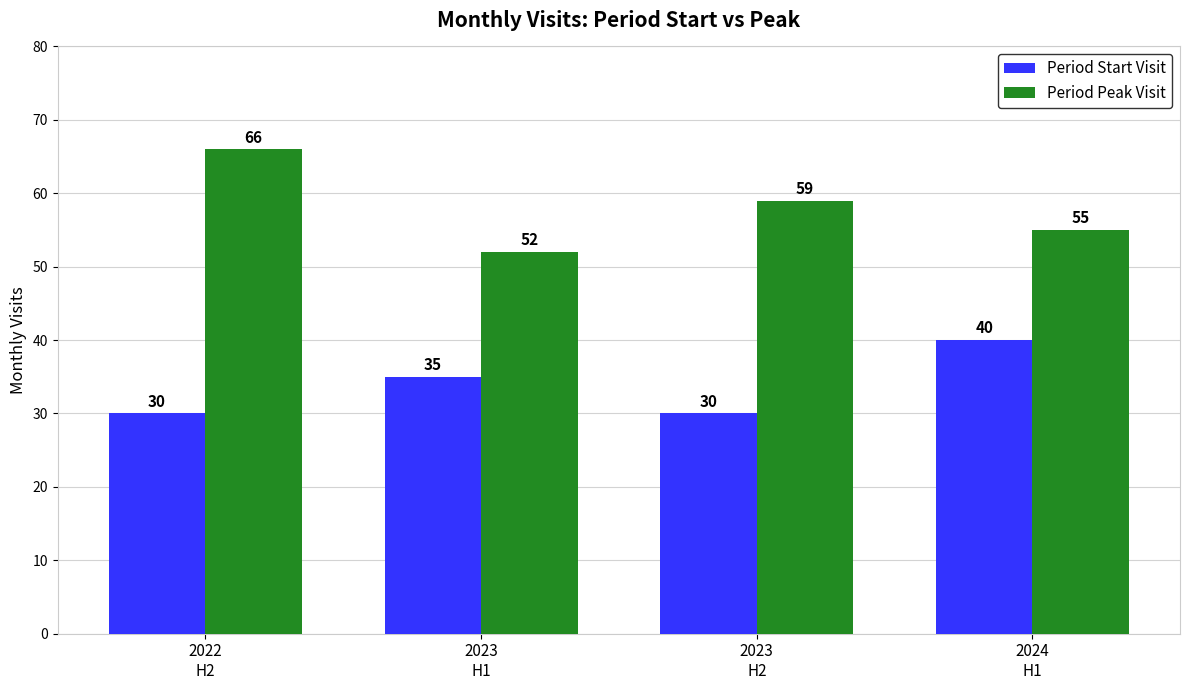

Which series has the largest total across all categories?

Period Peak Visit